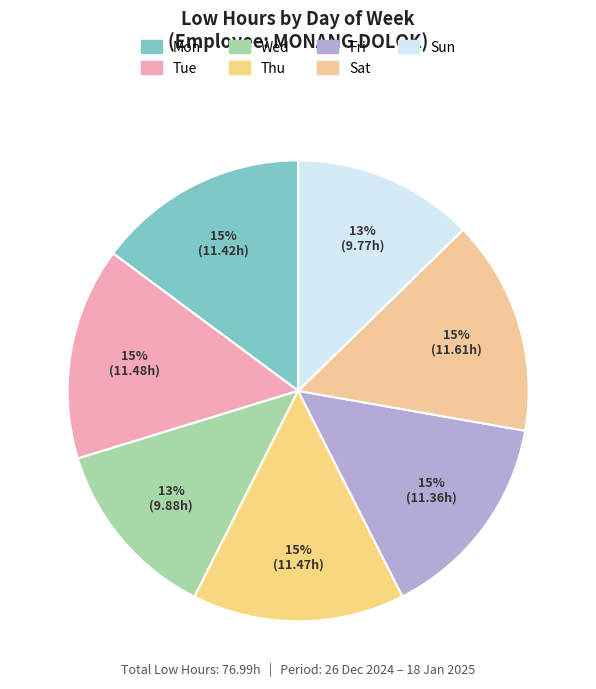

Approximately how many times larger is the value at Wed compared to Mon?

0.9